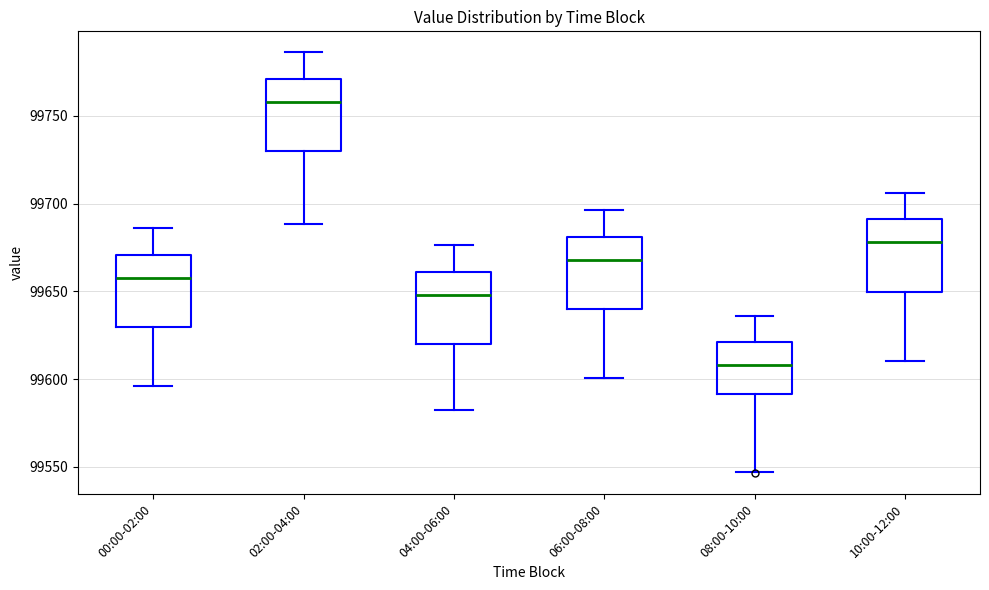

Reading left to right, transcribe this box plot: for each box, give where its median line is, the range the box spans, and where its two whiskers end, as read against the y-axis. The values are not printed on the chart, so give them approximately, as read against the axis.

00:00-02:00: median 99660, box 99630 to 99670, whiskers 99595 to 99685
02:00-04:00: median 99760, box 99730 to 99770, whiskers 99690 to 99785
04:00-06:00: median 99650, box 99620 to 99660, whiskers 99580 to 99675
06:00-08:00: median 99670, box 99640 to 99680, whiskers 99600 to 99695
08:00-10:00: median 99610, box 99590 to 99620, whiskers 99545 to 99635
10:00-12:00: median 99680, box 99650 to 99690, whiskers 99610 to 99705